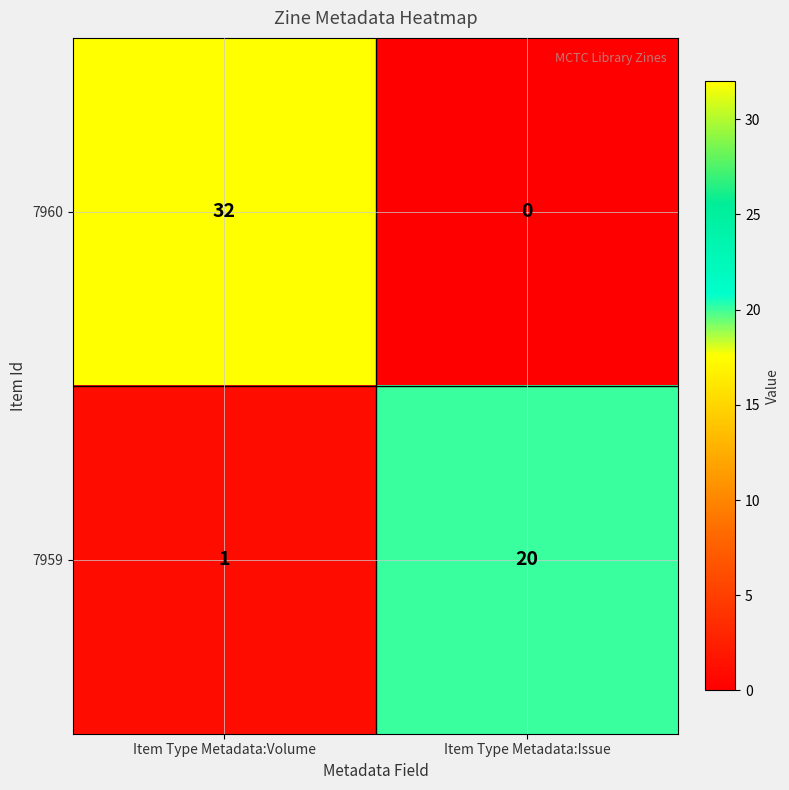

At Item Type Metadata:Issue, list the series in order from largest to smallest.

7959, 7960